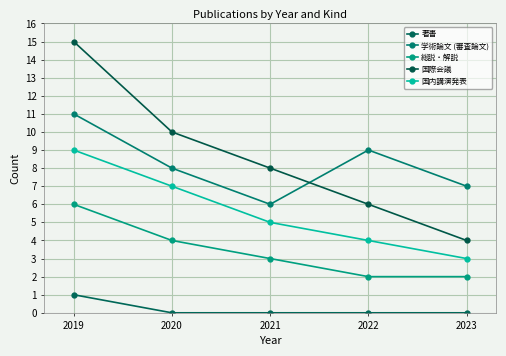

Between 2022 and 2023, which series saw the biggest shift?

学術論文 (審査論文)